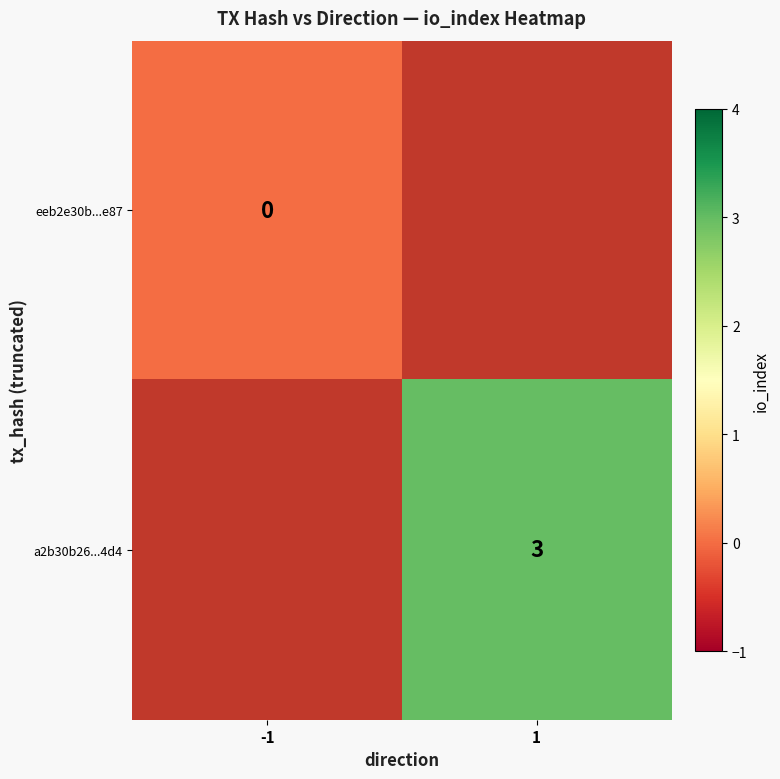

Is it true that a2b30b26...4d4 equals 3 at 1?

True